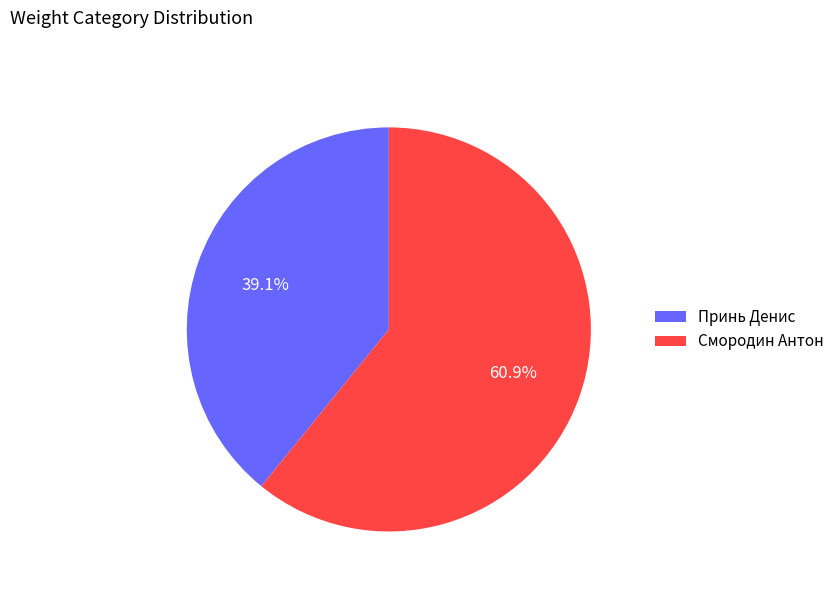

Does Принь Денис account for over 50% of the chart?

No